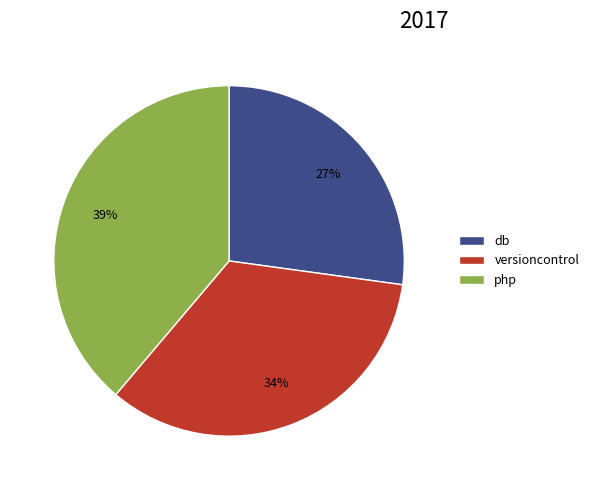

Is db the majority of the pie?

No